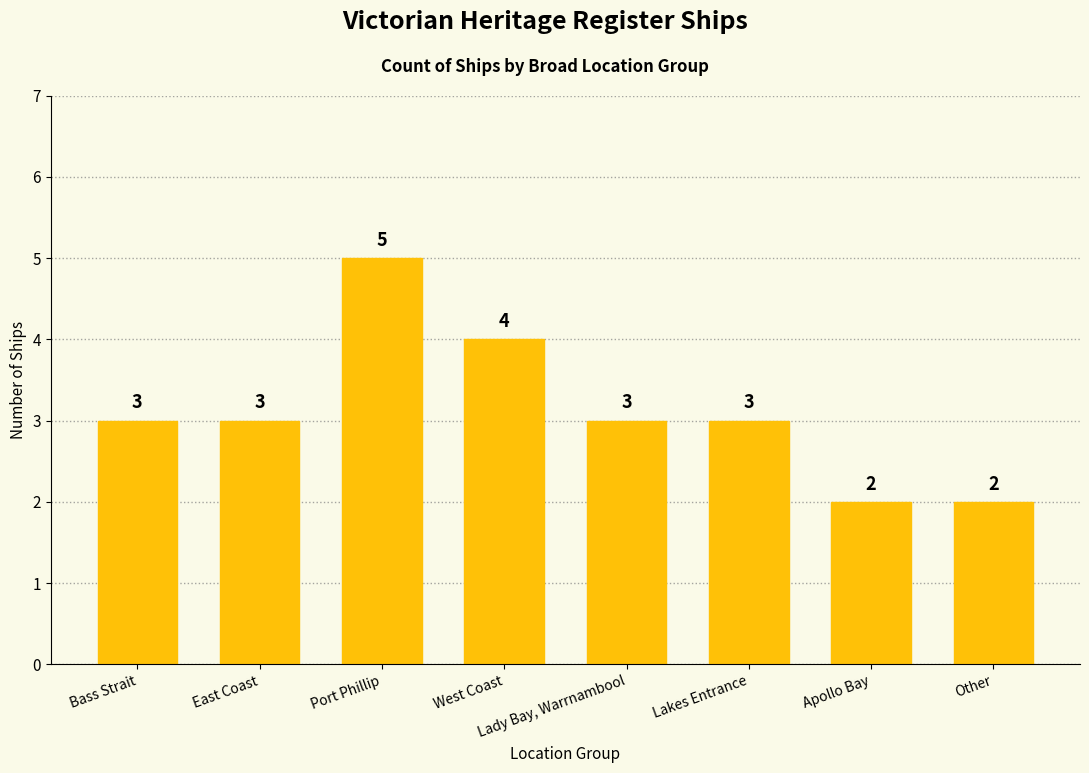

What is the maximum value shown in the chart?

5